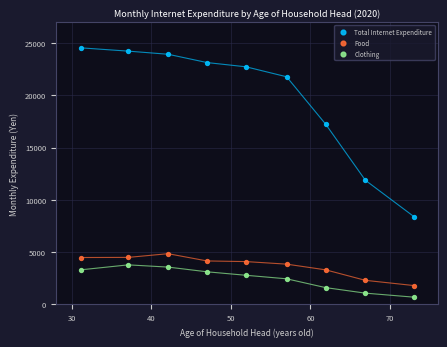

Which series reaches the minimum Y coordinate?

Clothing